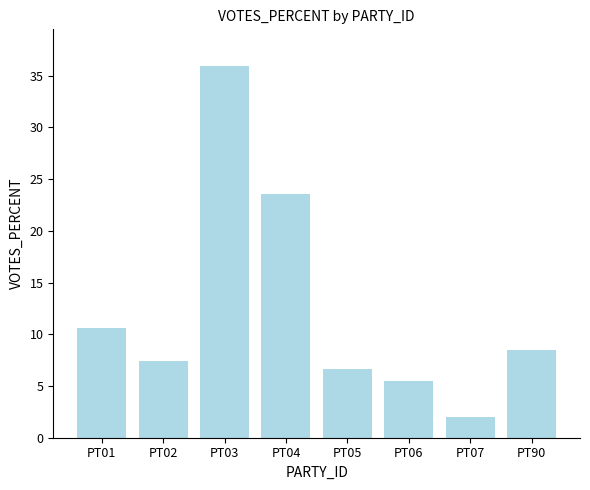

Rank the categories by value from highest to lowest.

PT03, PT04, PT01, PT90, PT02, PT05, PT06, PT07